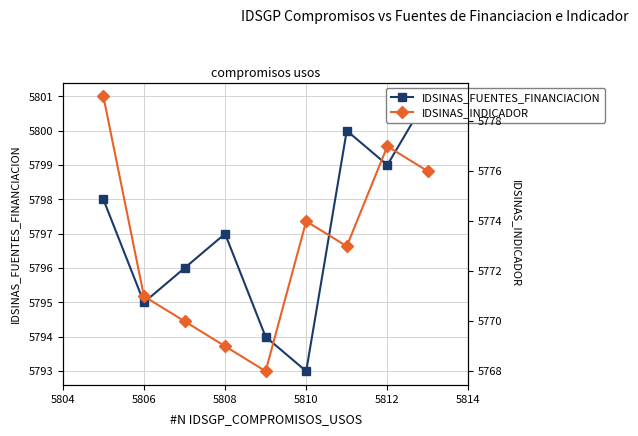

Does the chart have visible grid lines?

Yes